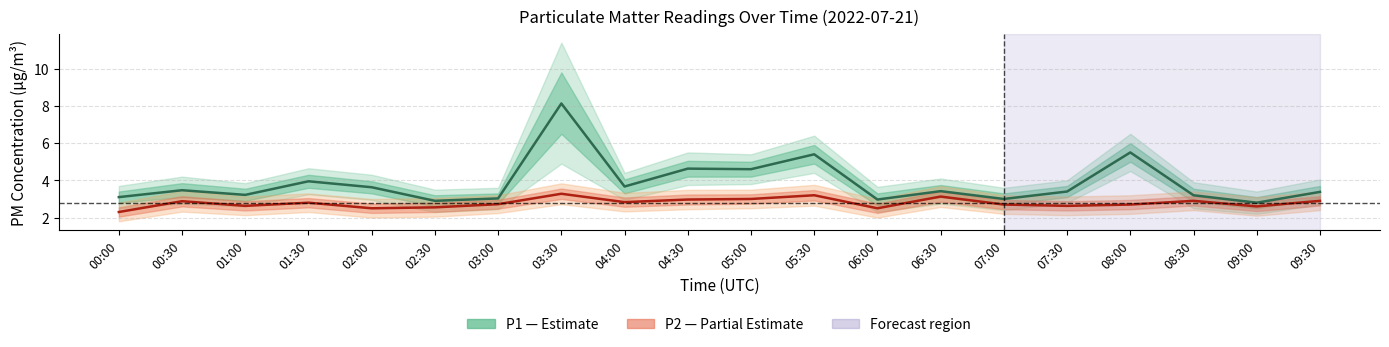

In P2 (Partial Estimate), how many points are higher than both neighbors (excluding endpoints)?

6